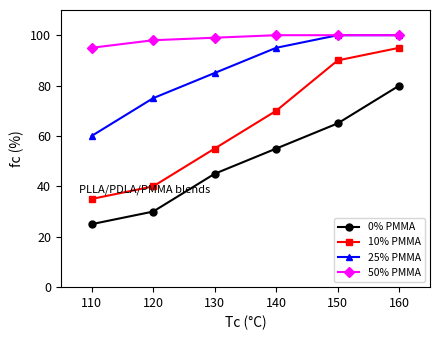

True or false: 10% PMMA and 50% PMMA cross at least once.

False